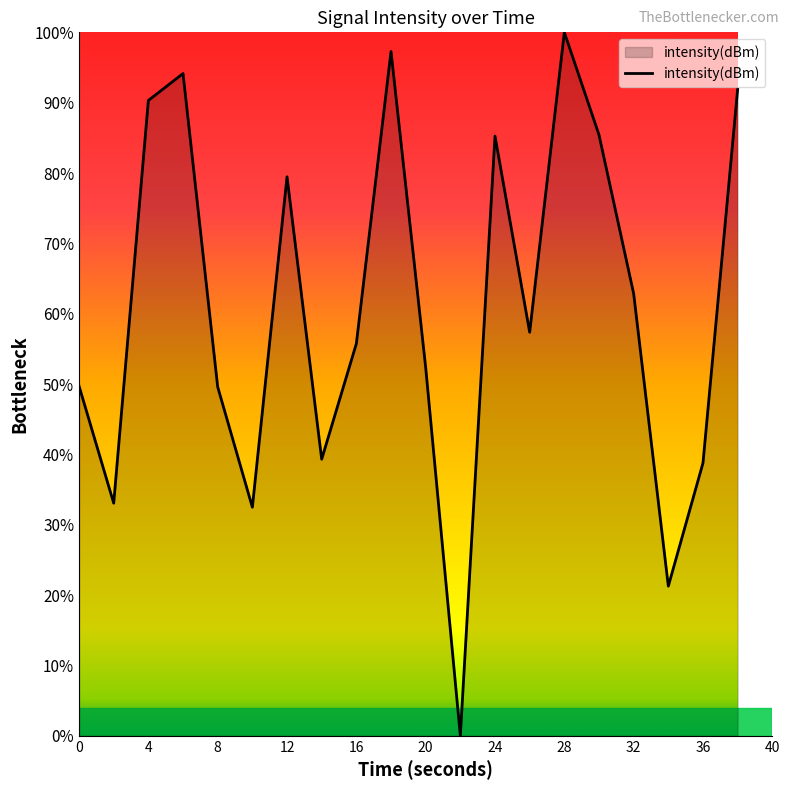

What is the maximum value shown in the chart?

100.0